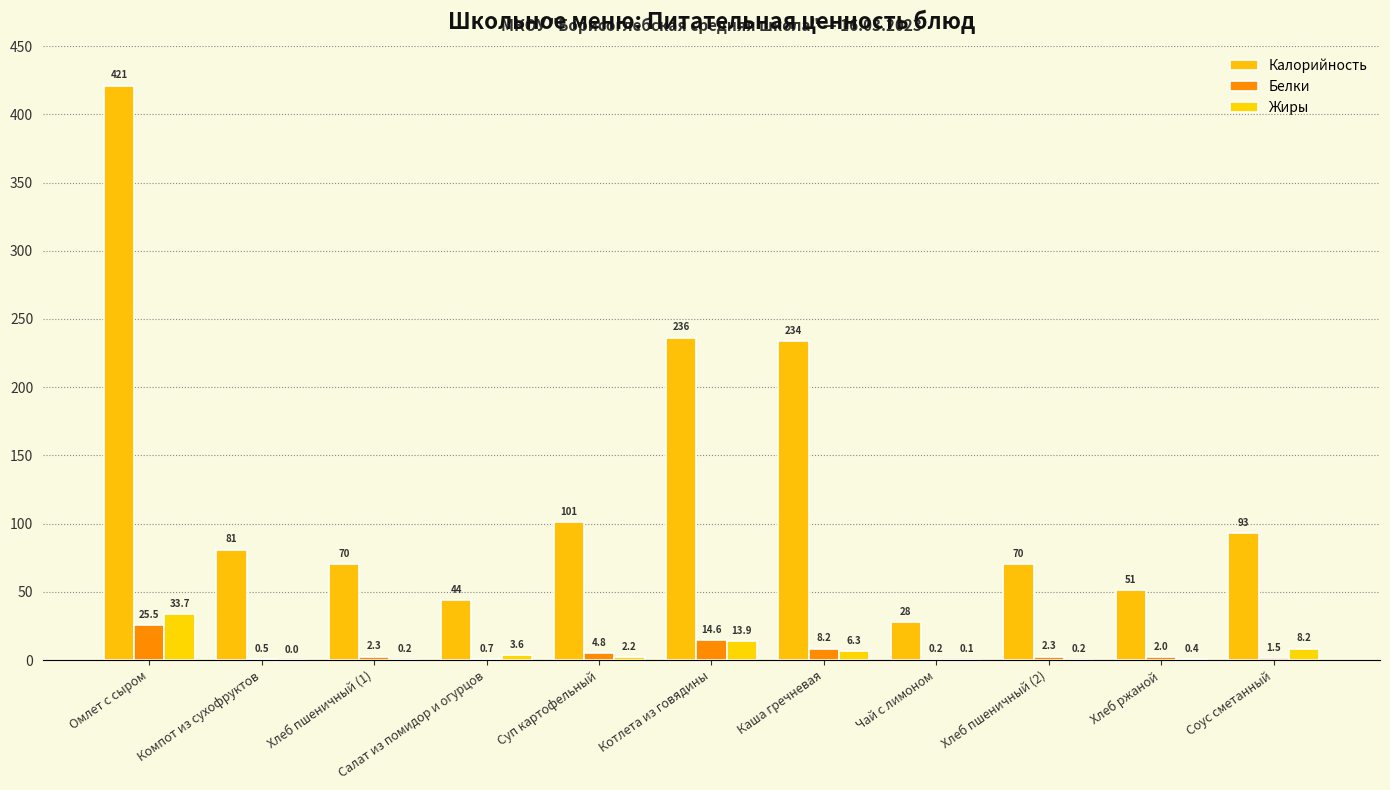

The Жиры series shows 12.6 at Соус сметанный. True or false?

False